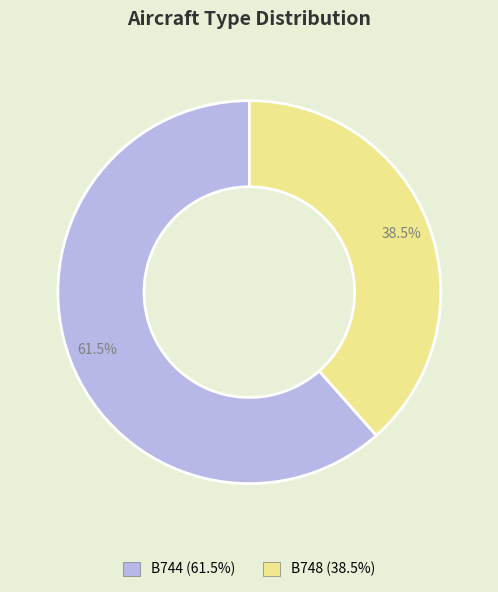

Count the number of slices in the pie.

2